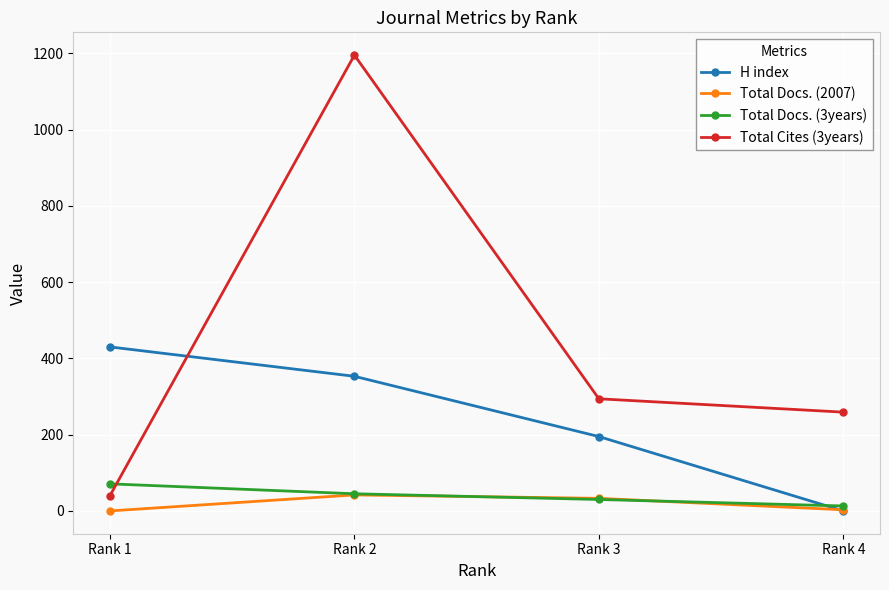

What is the value of the Total Cites (3years) point at the 2nd from the left?

1195